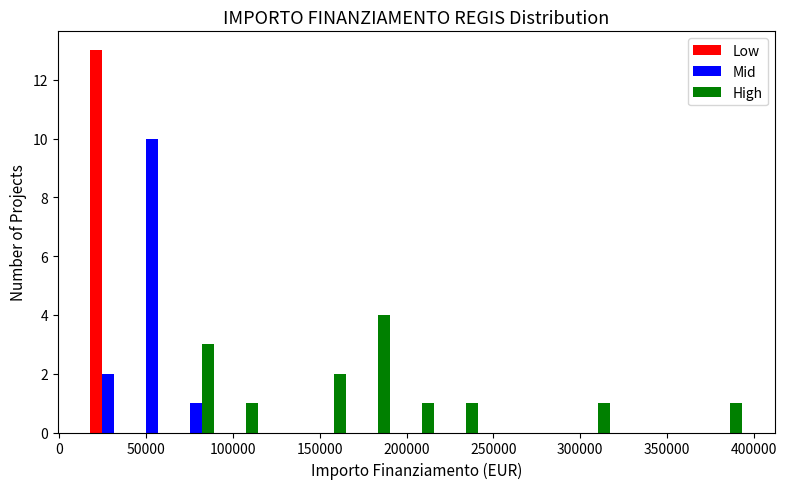

In the High series, which range on the x-axis has the tallest bar?

170000 to 195000